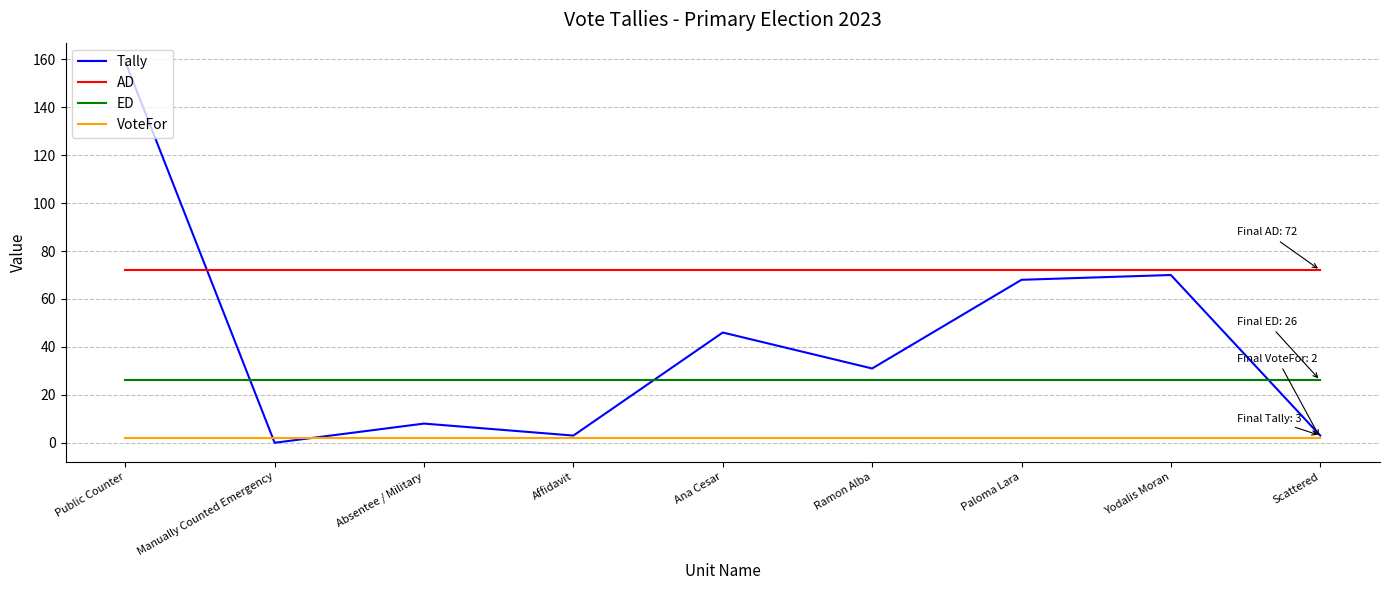

Is the value of VoteFor at Public Counter greater than the value of ED at Affidavit?

No